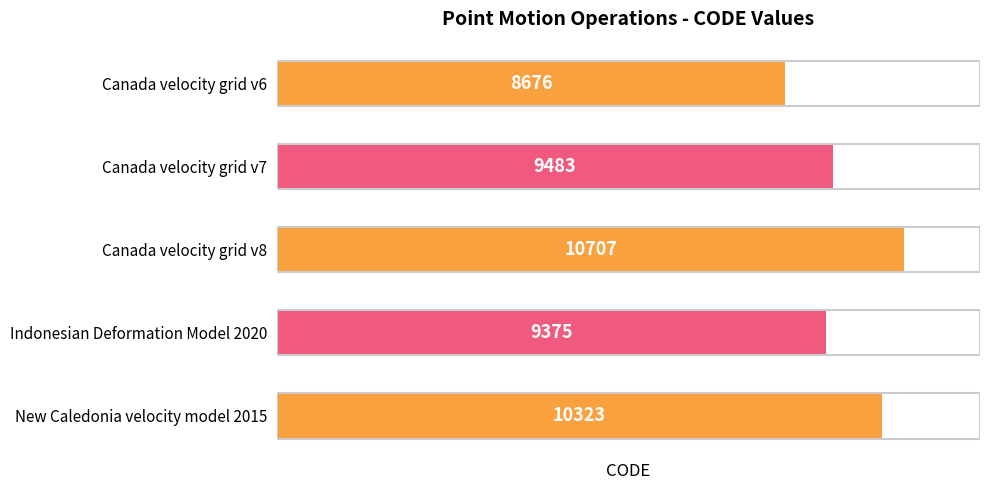

What is the sum of all values?

48564